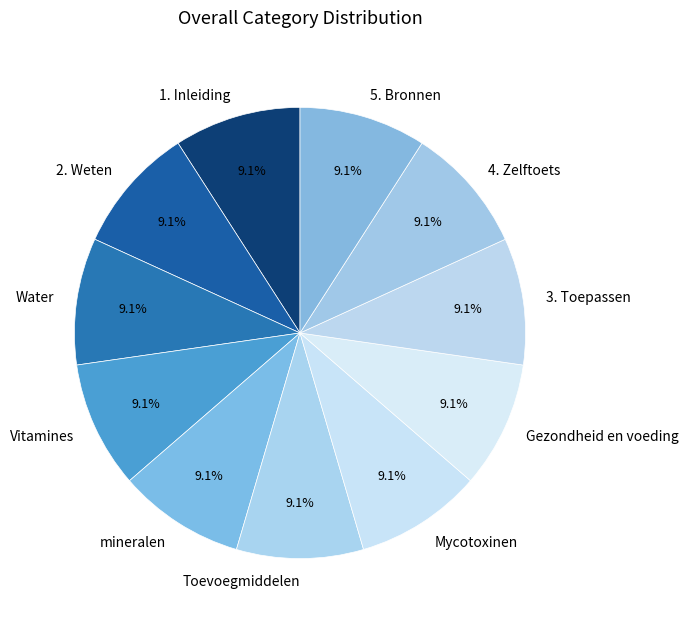

Does 1. Inleiding account for over 50% of the chart?

No